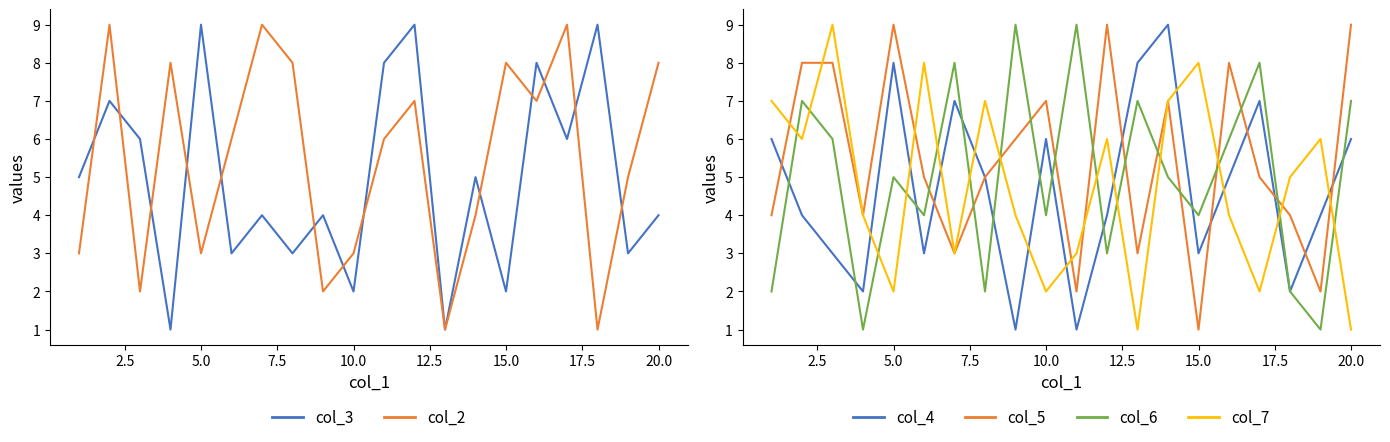

Which series has the widest spread of values?

col_3